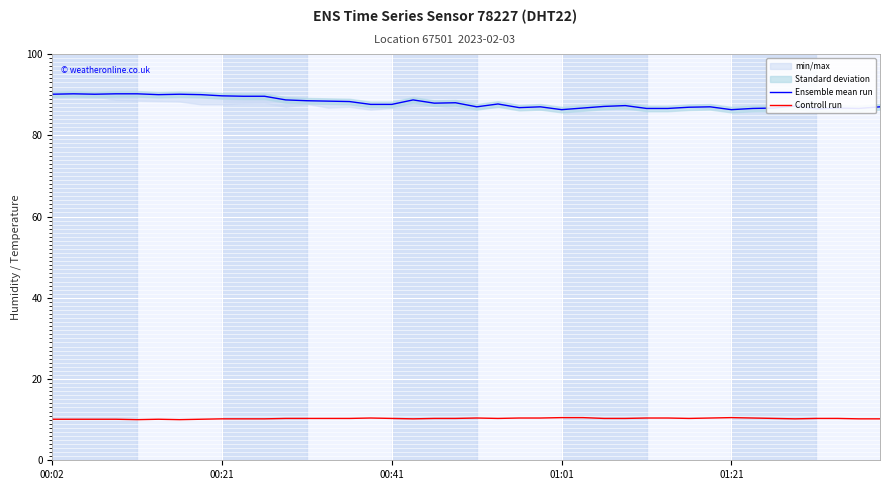

What is the lowest value of the Controll run series?

10.0